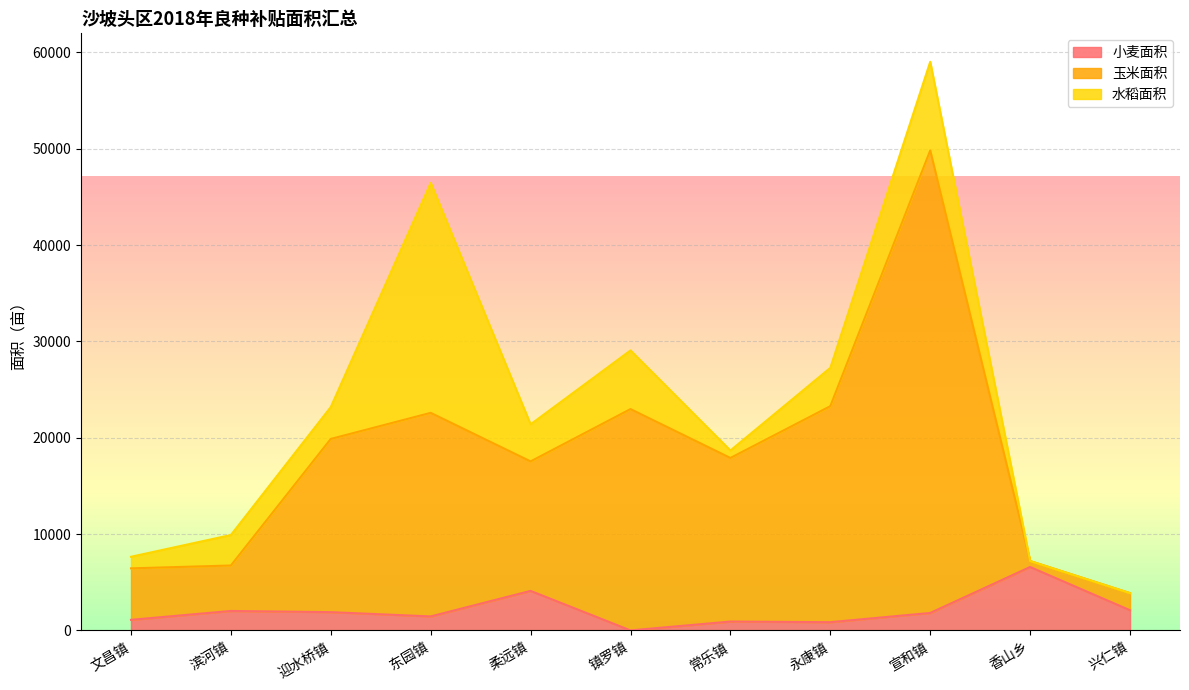

What is the total value across all series at 迎水桥镇?

23185.0